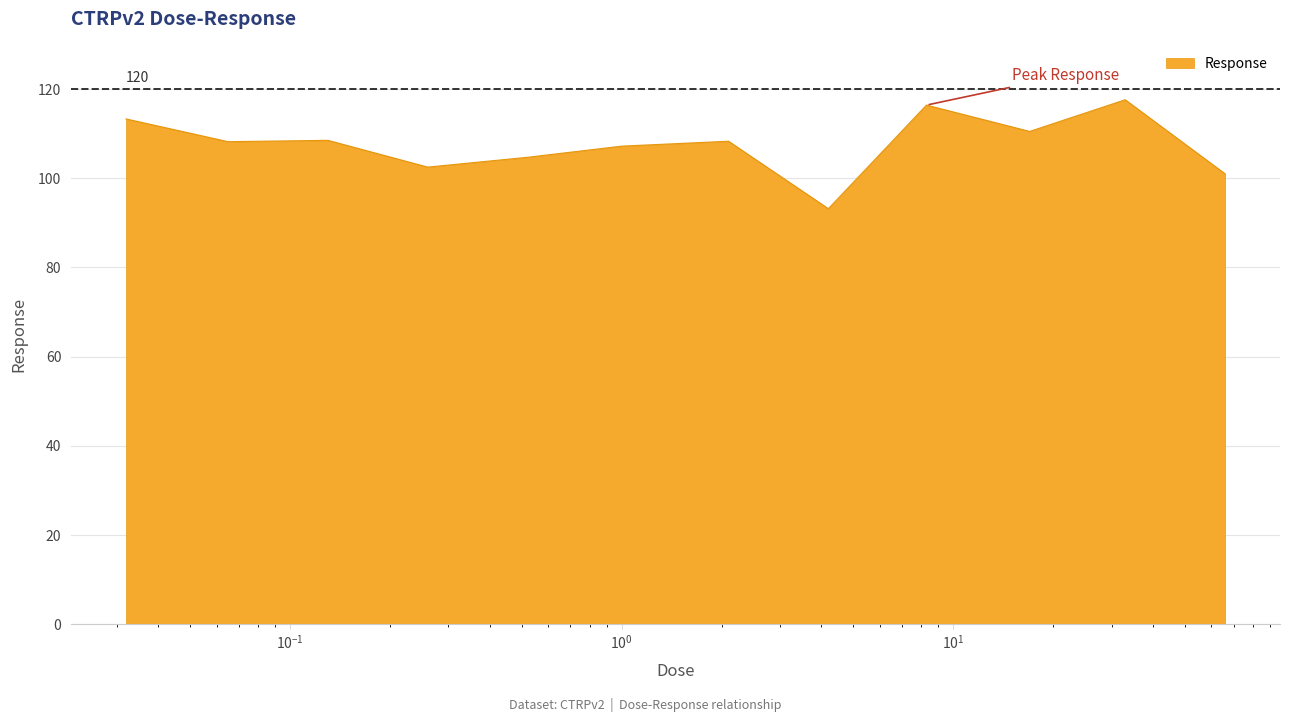

What is the difference between the maximum and minimum values?

24.4